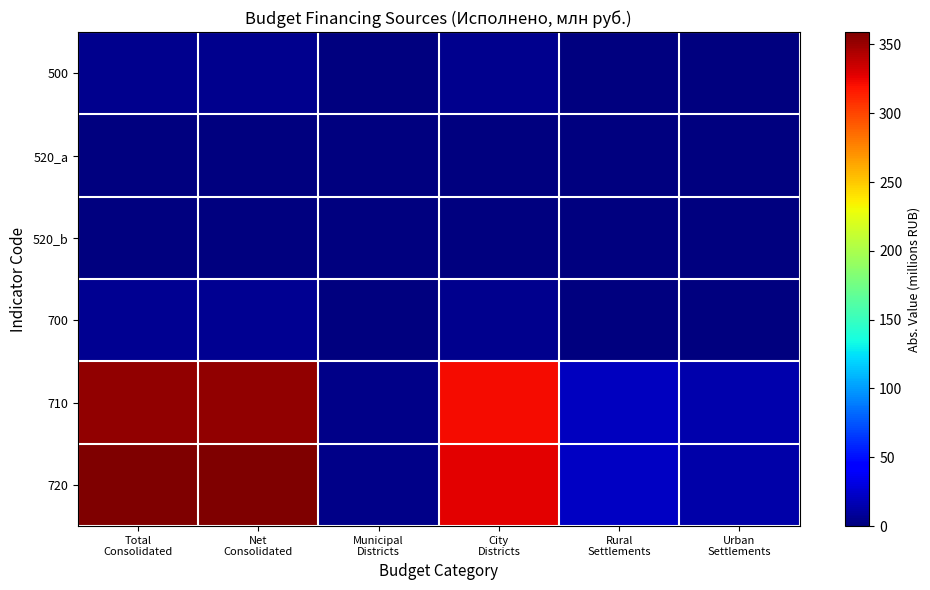

At Net Consolidated, list the series in order from largest to smallest.

720, 710, 700, 500, 520_a, 520_b